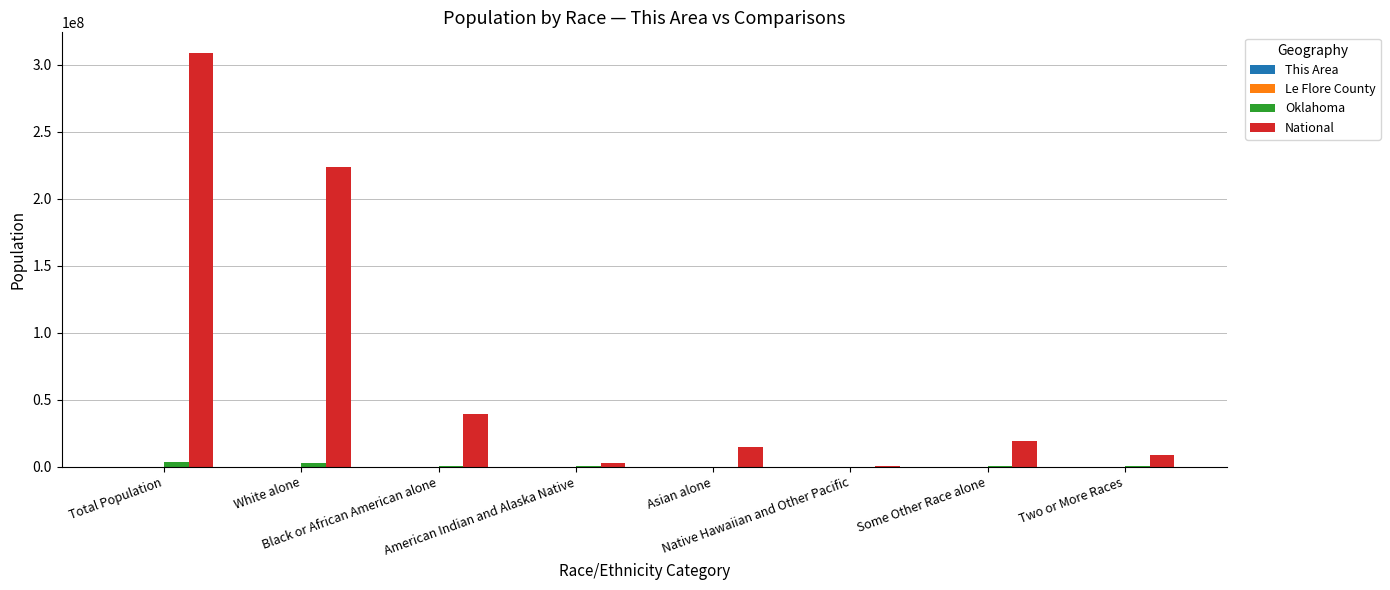

What is the sum of all Oklahoma values?

7502702